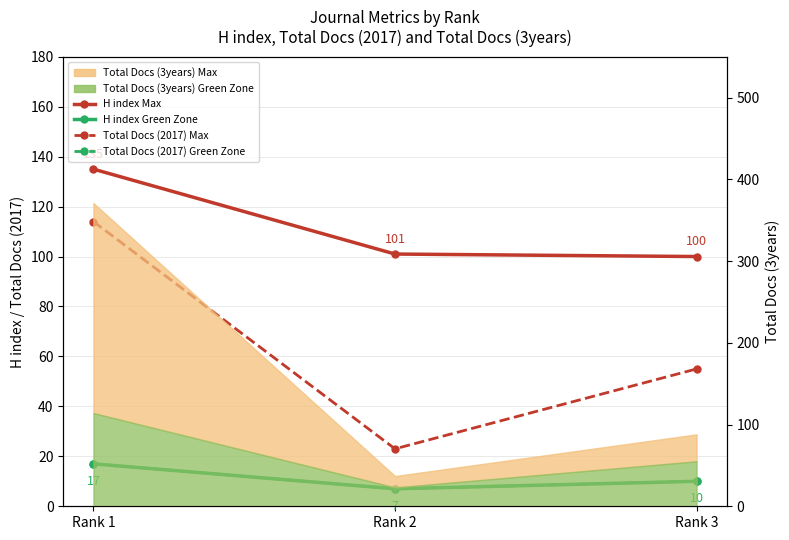

Between Rank 3 and Rank 2, which is larger?

Rank 2